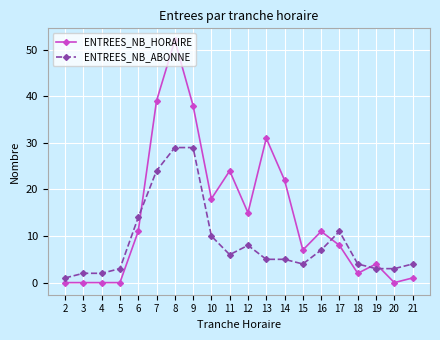

What is the maximum value for ENTREES_NB_ABONNE?

29